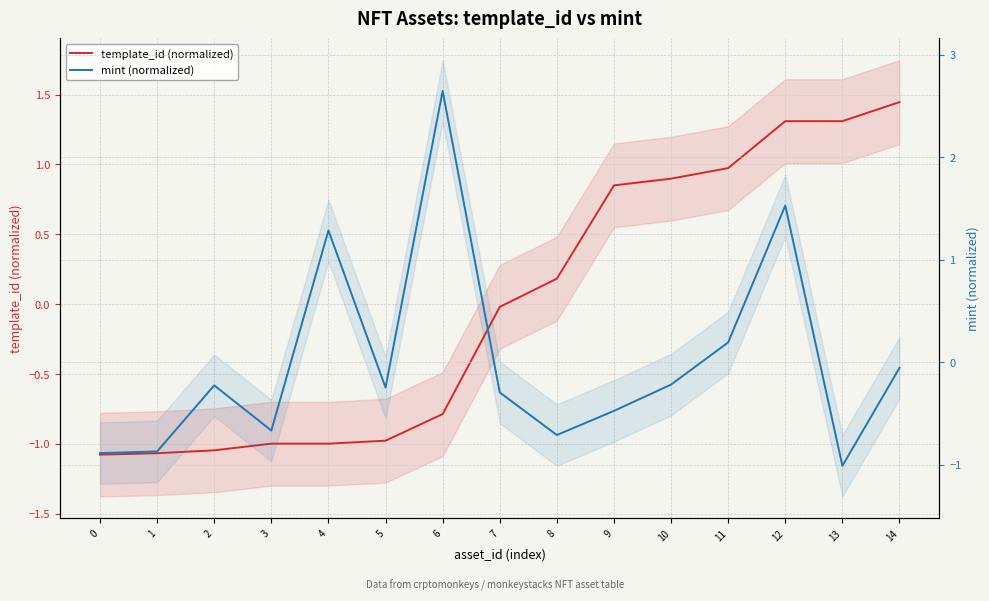

Reading right to left, transcribe all the data shown in this chart.

template_id (normalized): 1.4	1.3	1.3	1.0	0.9	0.9	0.2	-0.0	-0.8	-1.0	-1.0	-1.0	-1.0	-1.1	-1.1
mint (normalized): -0.1	-1.0	1.5	0.2	-0.2	-0.5	-0.7	-0.3	2.6	-0.2	1.3	-0.7	-0.2	-0.9	-0.9